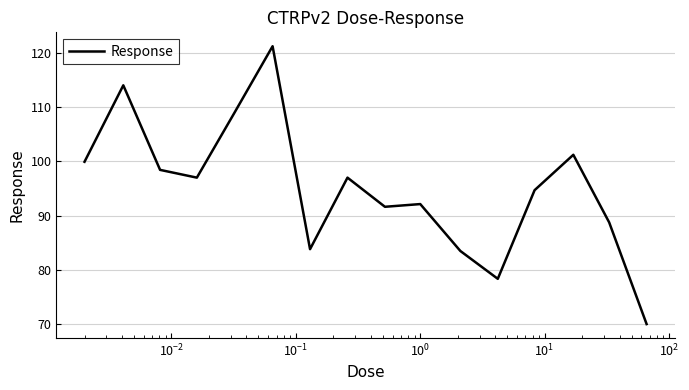

What is the minimum value shown in the chart?

70.0